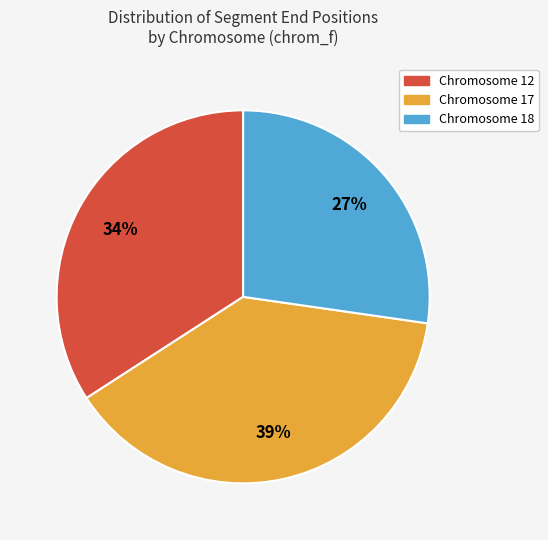

Is there a majority slice in this chart?

No